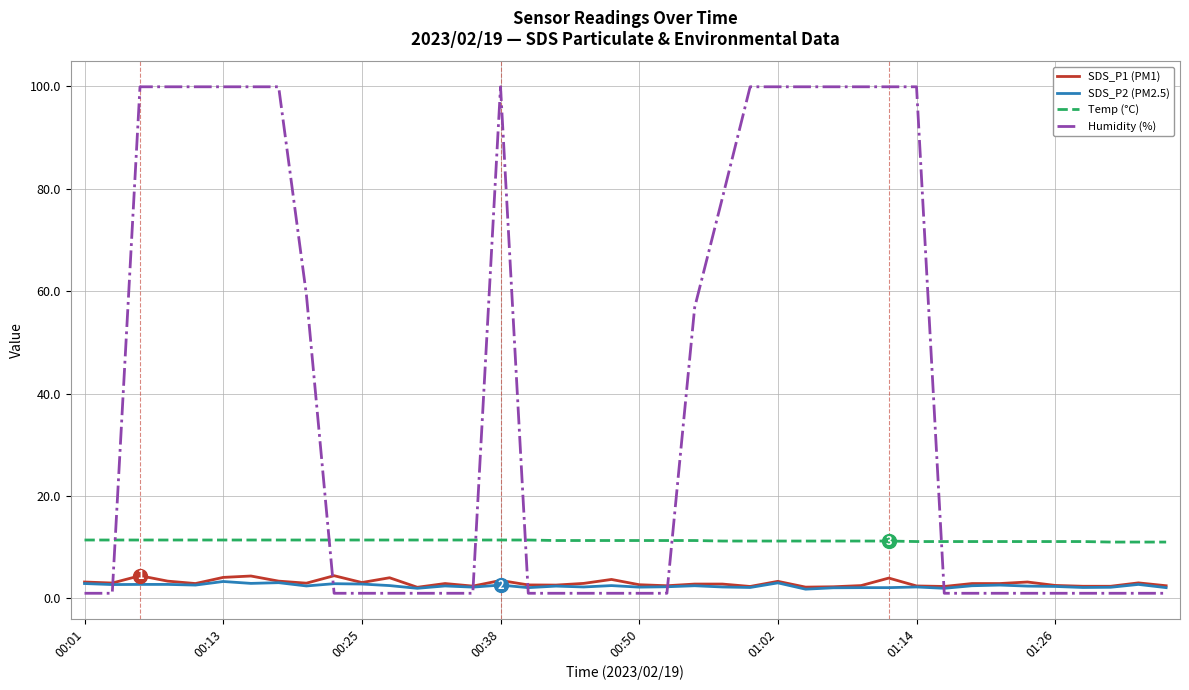

What is the minimum value for SDS_P1 (PM1)?

2.2